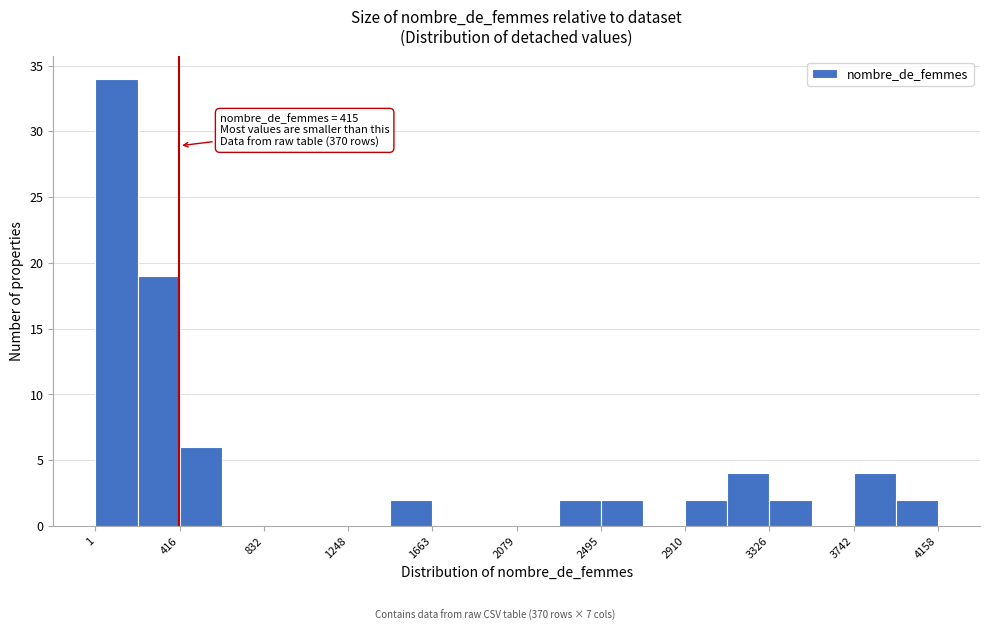

Over which range of the x-axis is the bar tallest?

0 to 200